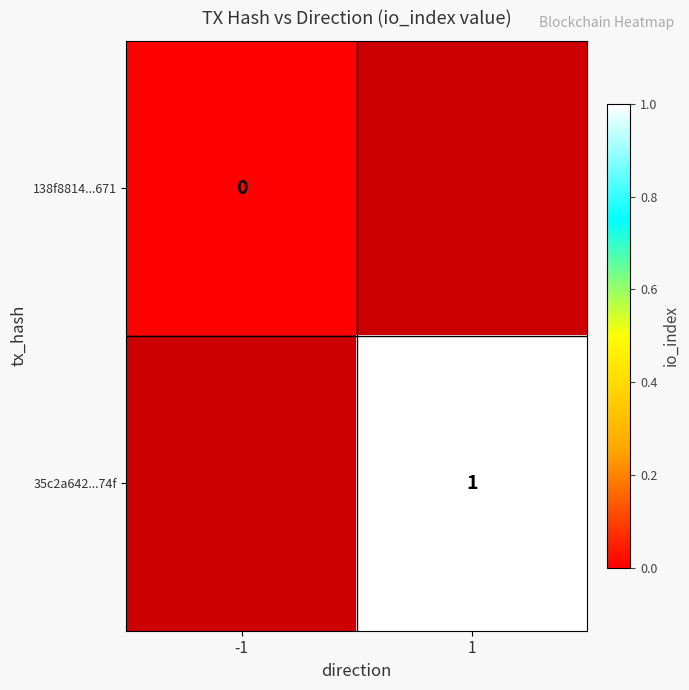

The 35c2a642...74f series shows 0 at 1. True or false?

False